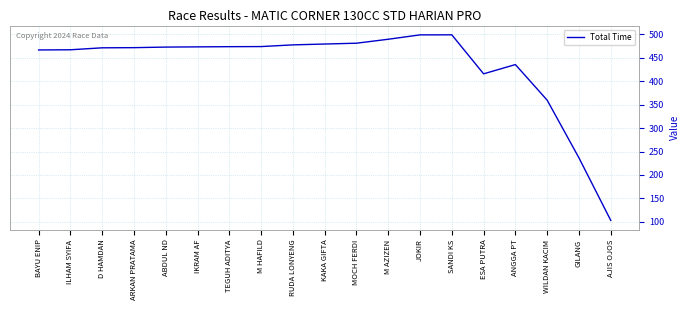

How many lines are shown in the chart?

1